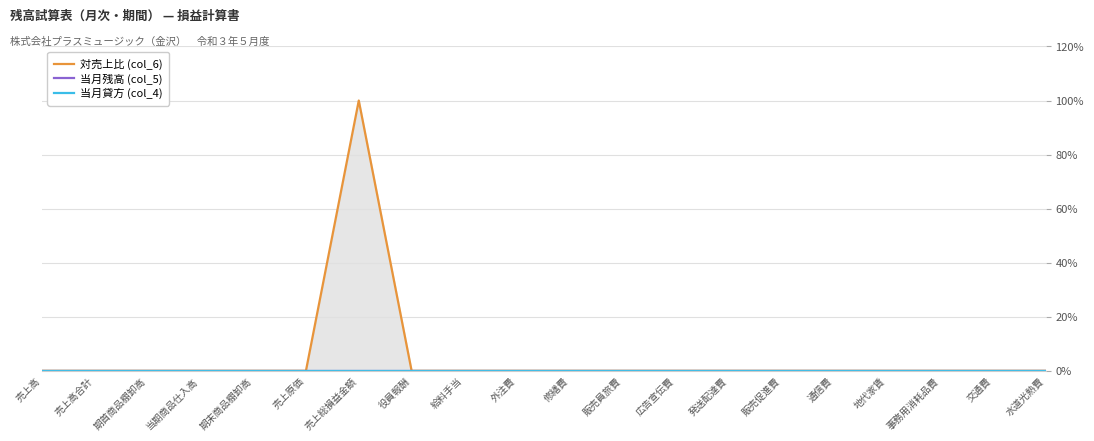

What is the label of the 8th point from the left?

役員報酬